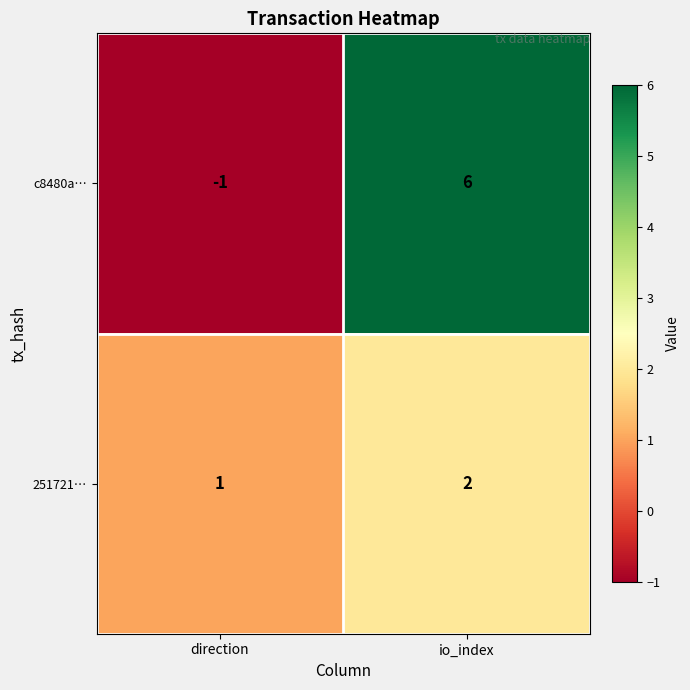

At which category does the chart reach its minimum across all series?

direction